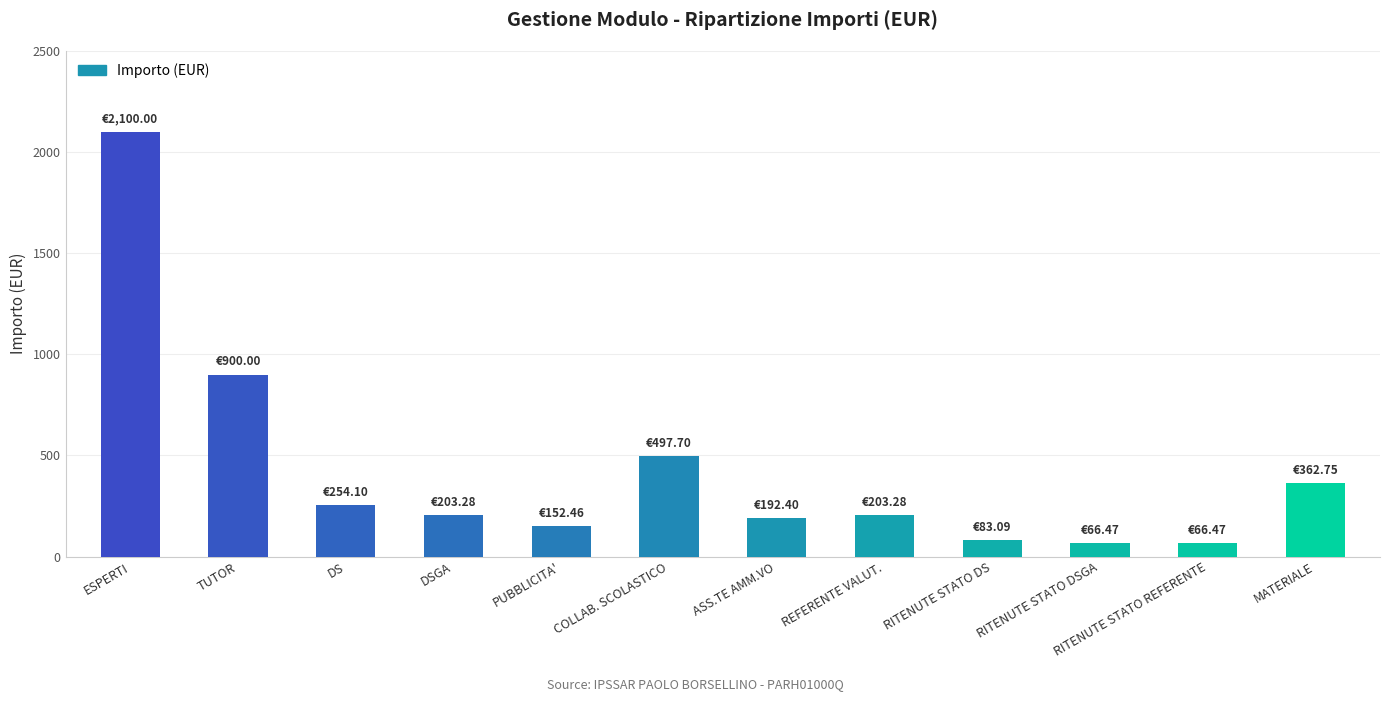

Reading left to right, what are all the values shown in this chart?

2100.0	900.0	254.1	203.3	152.5	497.7	192.4	203.3	83.1	66.5	66.5	362.8